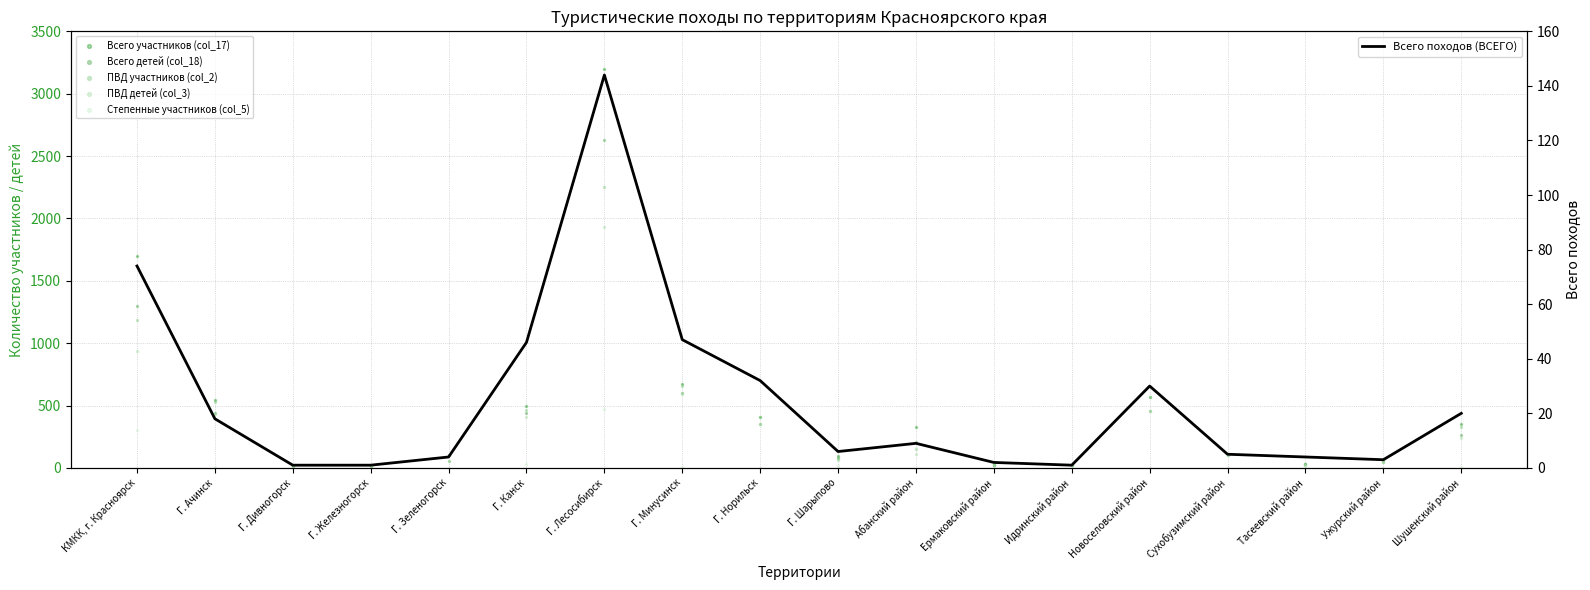

Which series contains the highest Y value?

Всего участников (col_17)